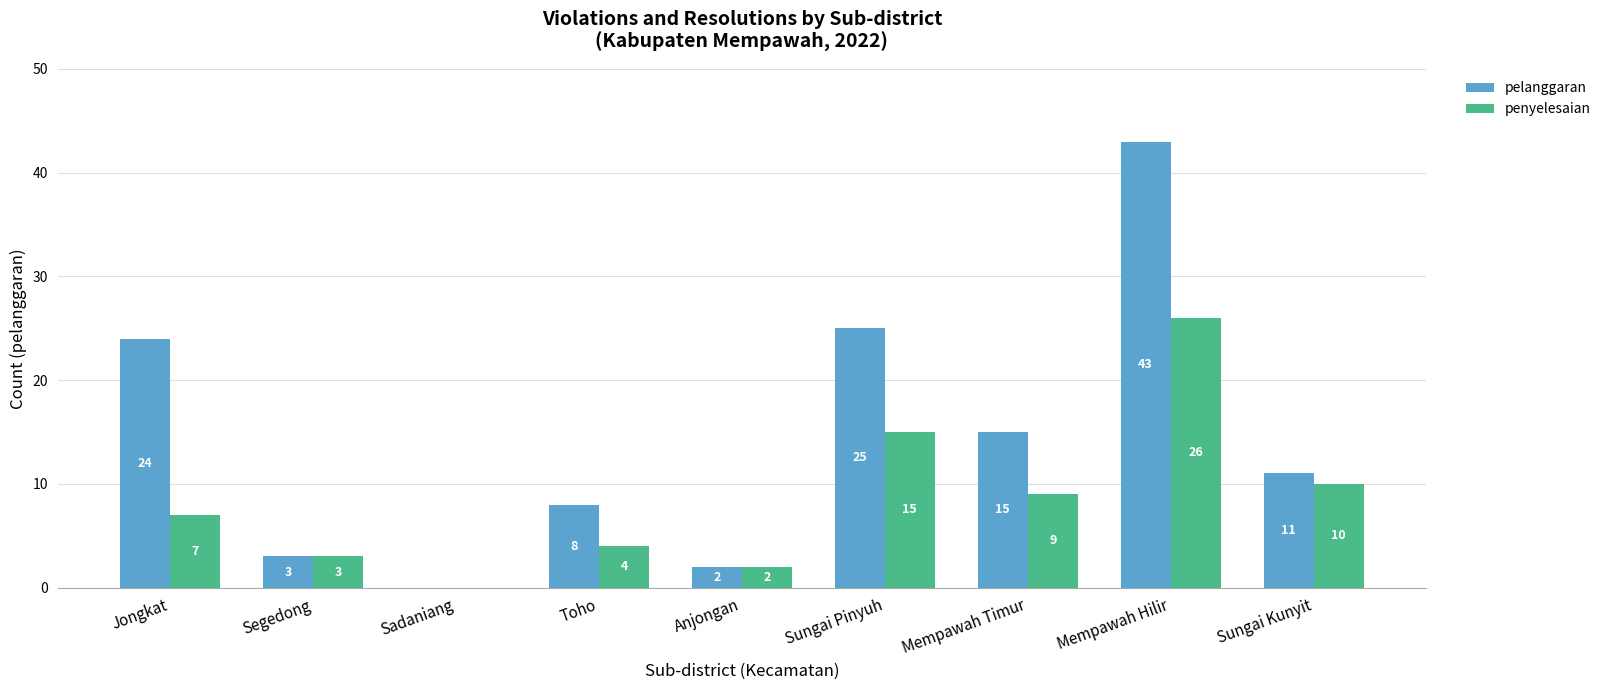

Is the value of pelanggaran at Sungai Pinyuh greater than the value of penyelesaian at Mempawah Hilir?

No